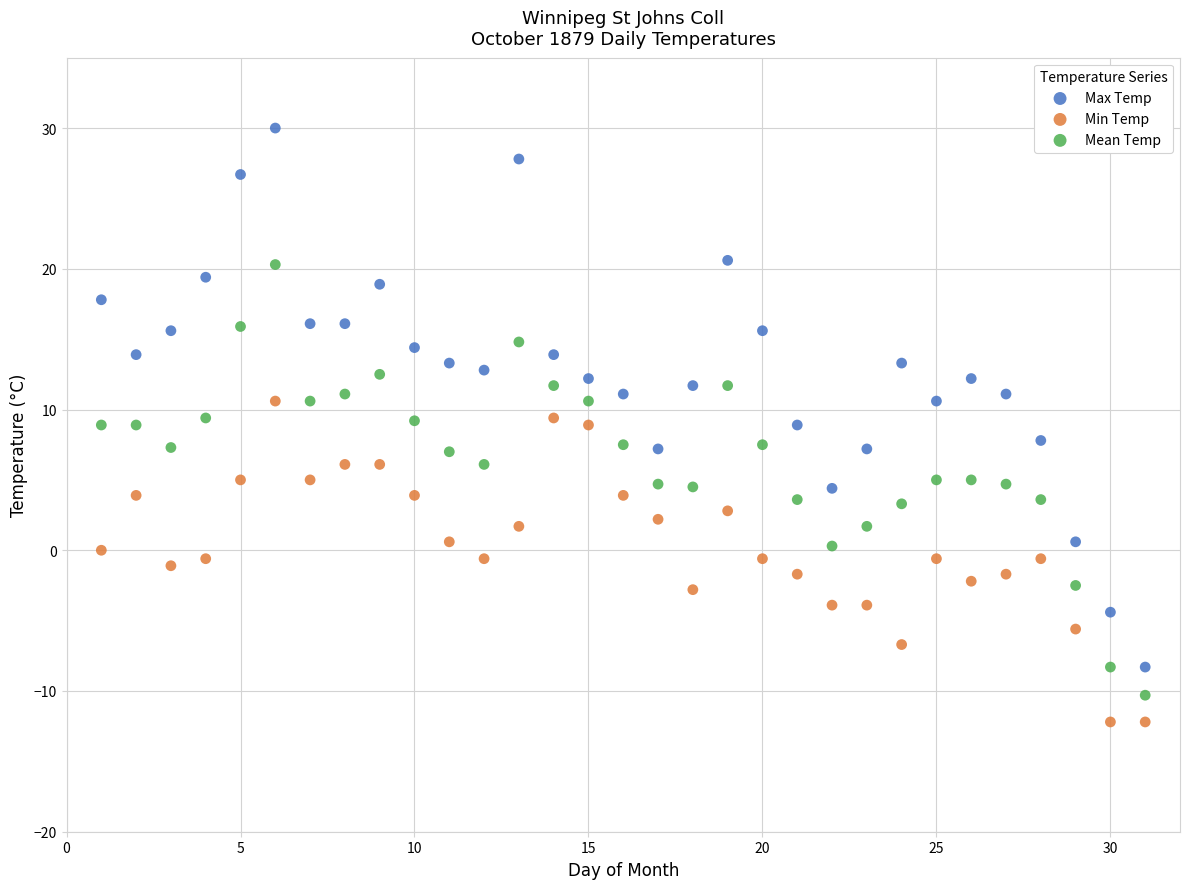

What is the X range (max minus min) for the scatter plot?

30.0